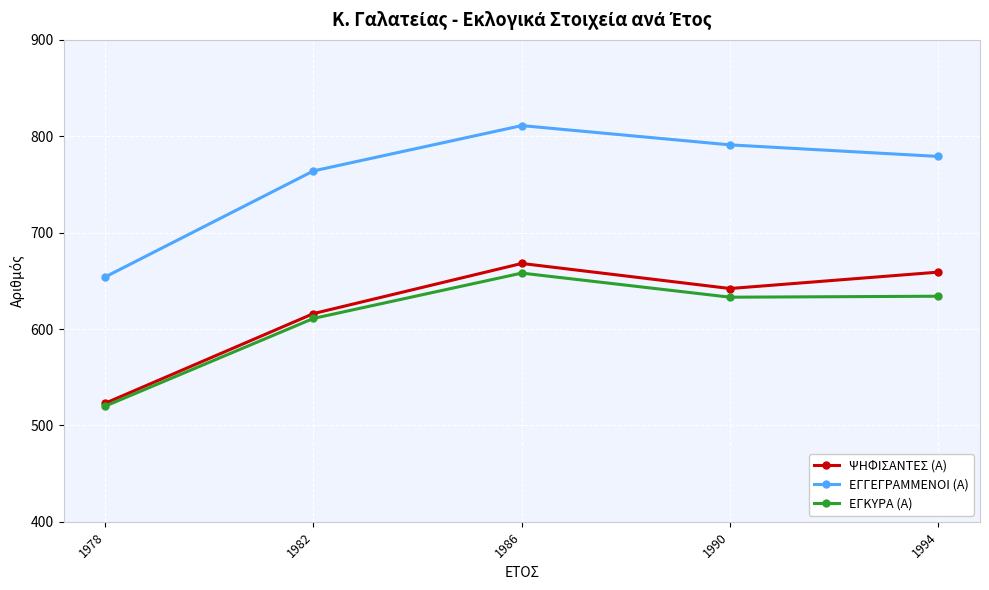

Which category has the lowest value across all series?

1978